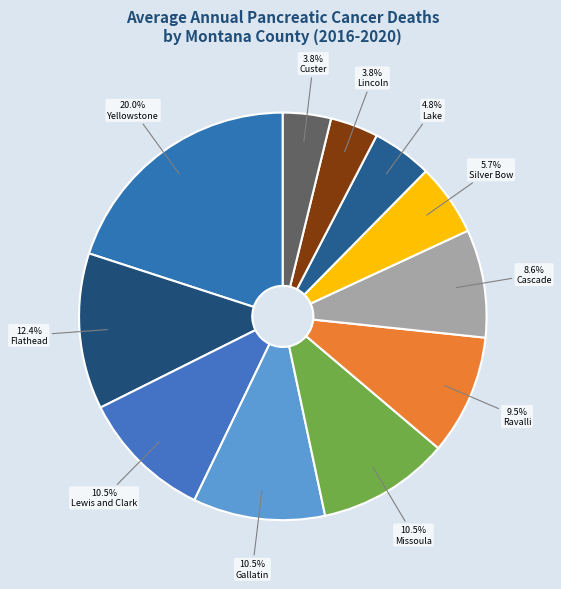

Count the number of slices in the pie.

11